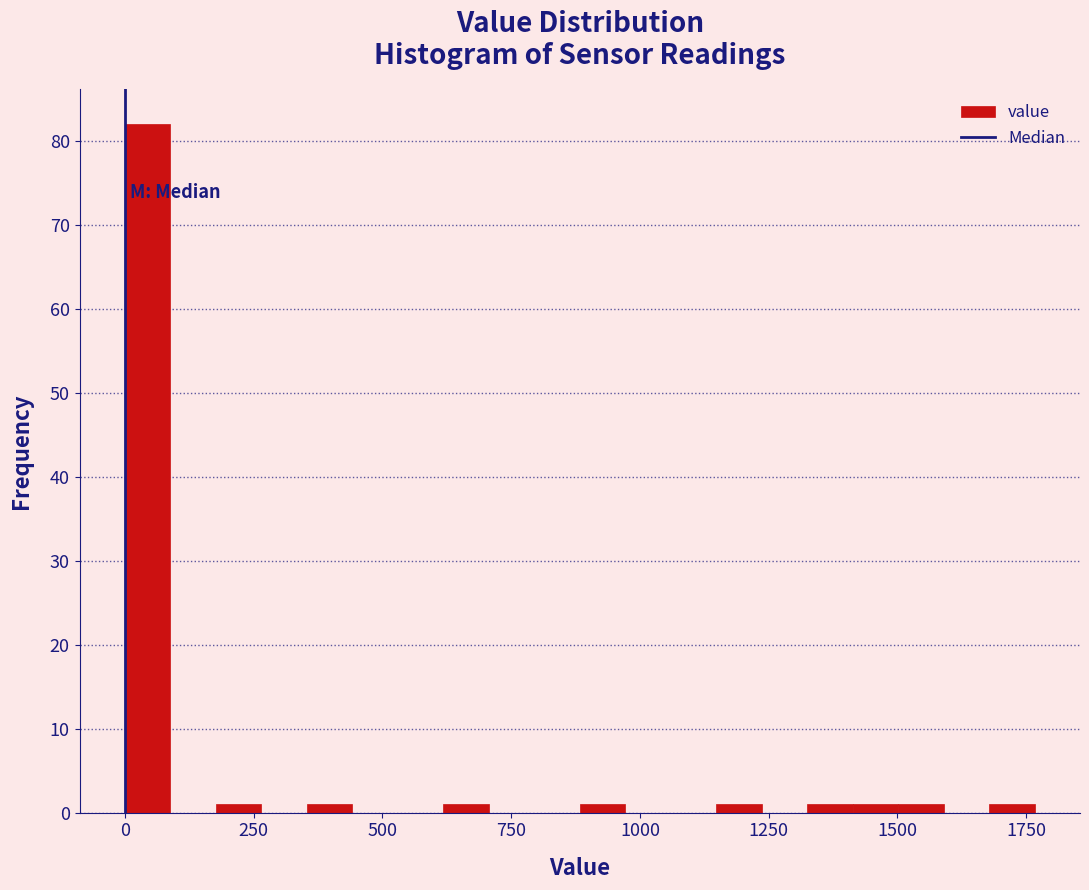

Read against the x-axis, roughly where is the centre of the tallest bar?

50